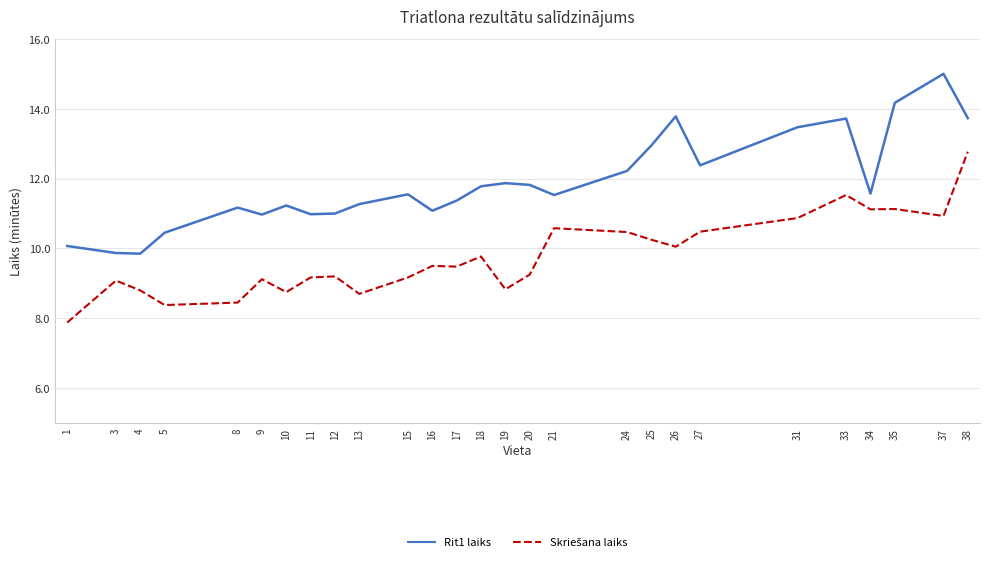

Is it true that Rit1 laiks equals 3.6 at 18?

False